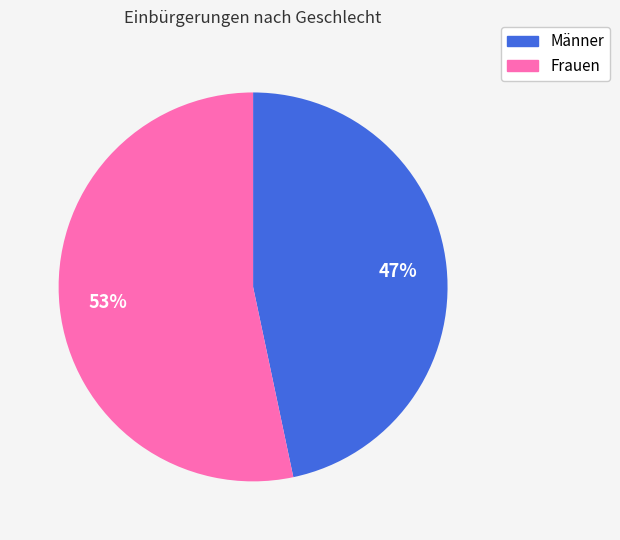

Which slice is the smallest?

Männer